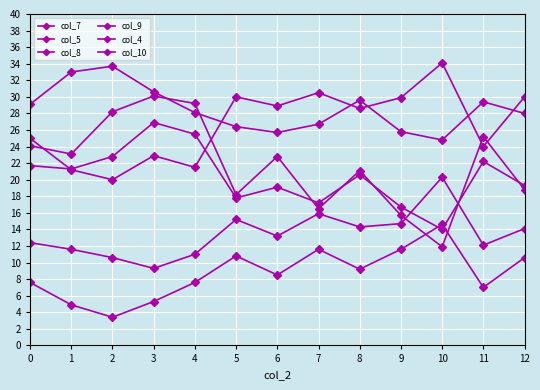

The col_8 series shows 31.4 at 6. True or false?

False